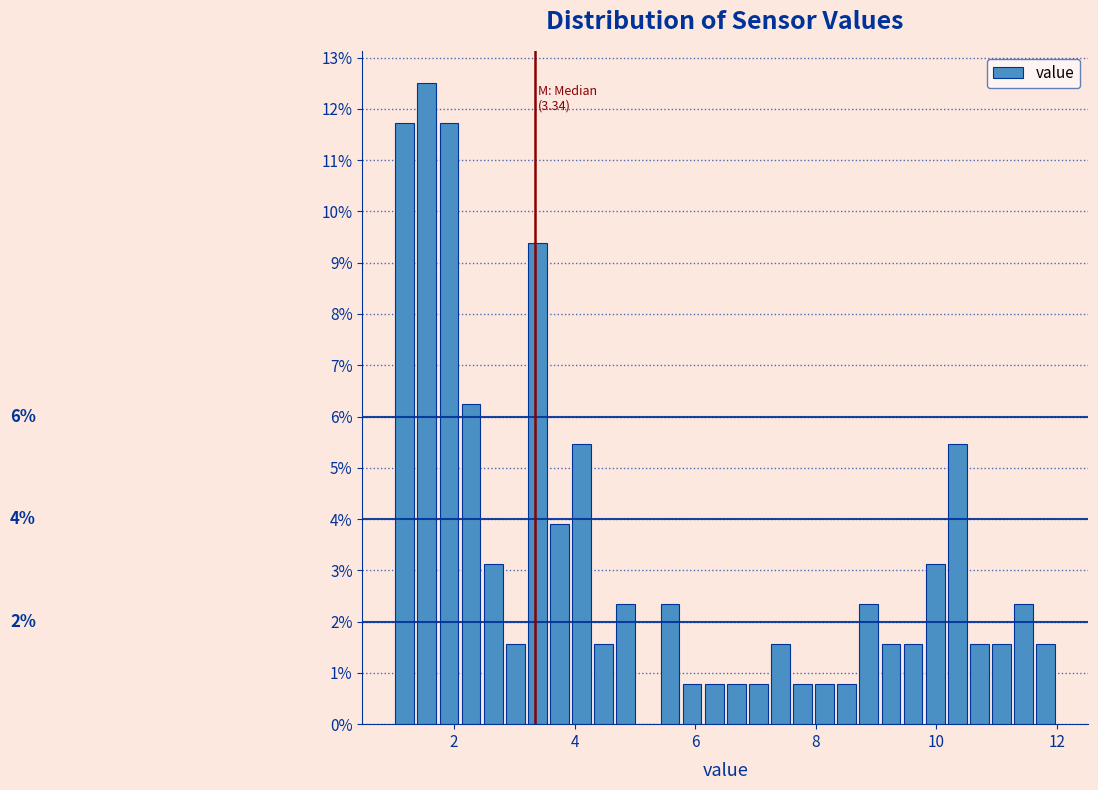

Around what value on the x-axis is the tallest bar? Give the approximate position of its centre, as read against the axis.

1.6